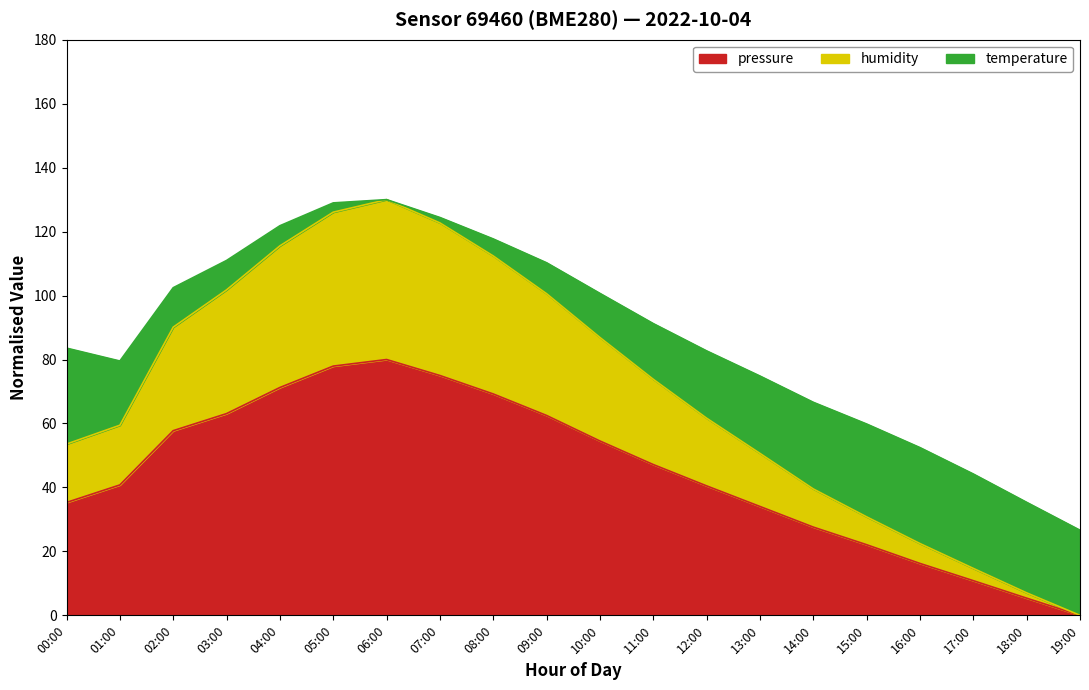

Rank the categories by humidity value from lowest to highest.

19:00, 18:00, 17:00, 16:00, 15:00, 14:00, 13:00, 00:00, 01:00, 12:00, 11:00, 10:00, 02:00, 09:00, 03:00, 08:00, 04:00, 07:00, 05:00, 06:00